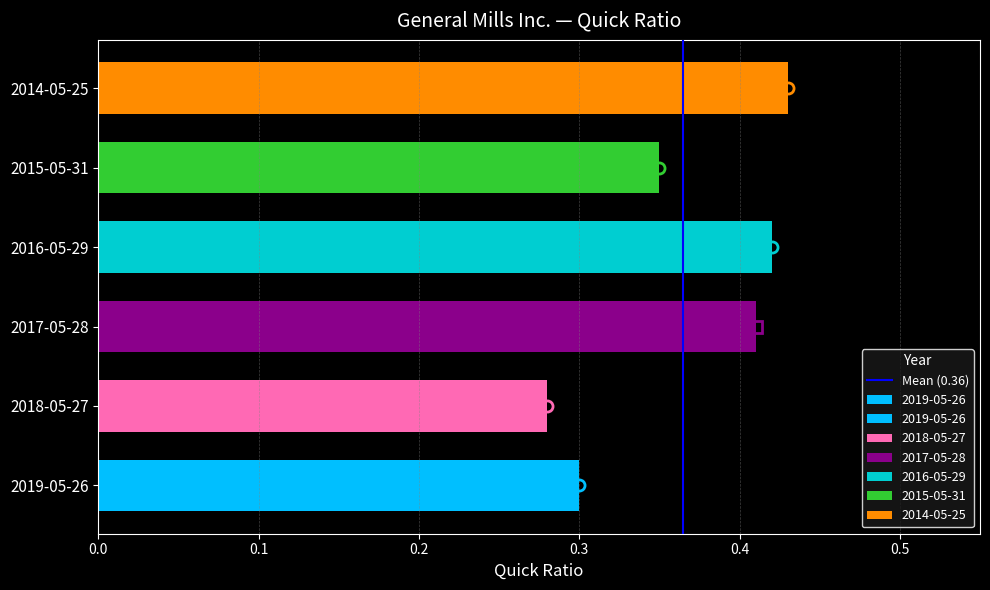

Are the bars horizontal?

Yes